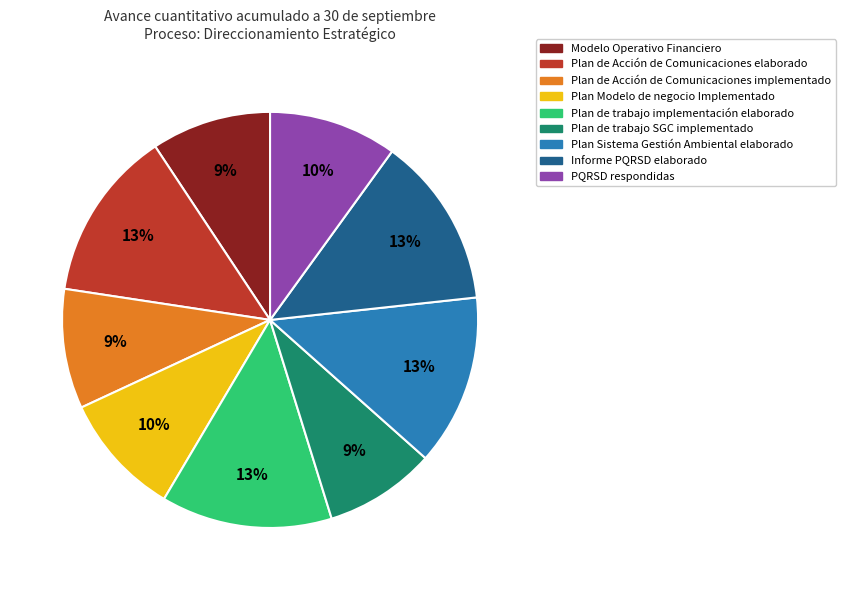

How many slices are in this pie chart?

9